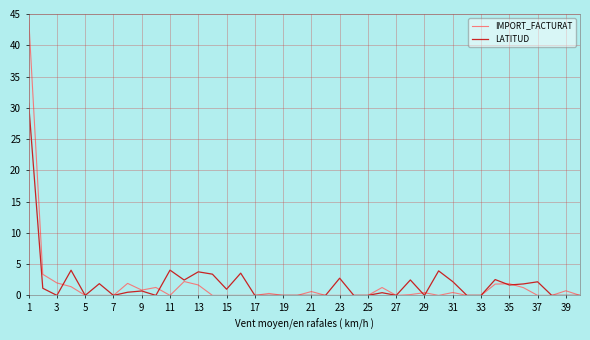

List the series in order of their peak value, lowest first.

LATITUD, IMPORT_FACTURAT